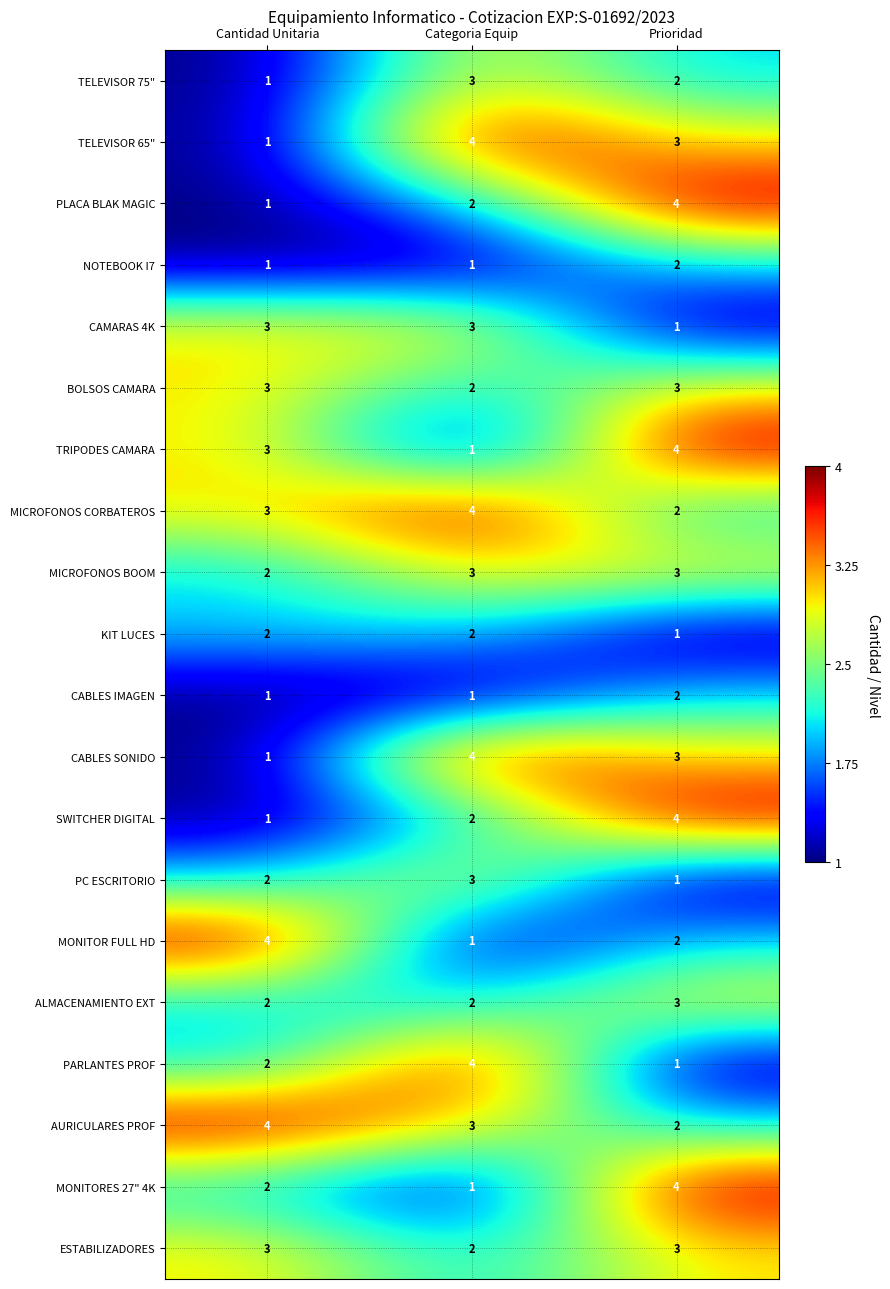

At which label is CABLES SONIDO closest to 2?

Cantidad Unitaria